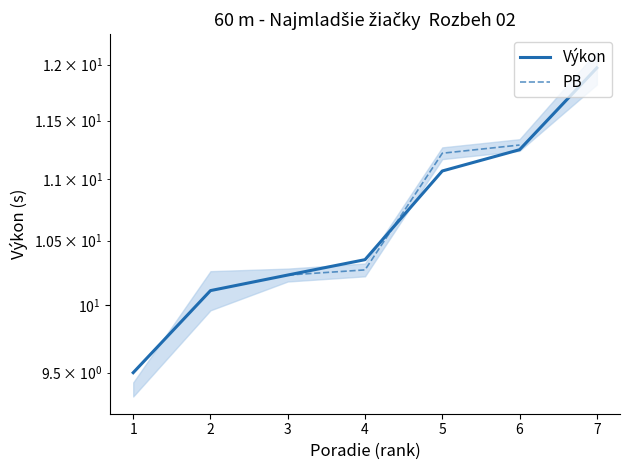

Is this an area chart (filled region under the line)?

No